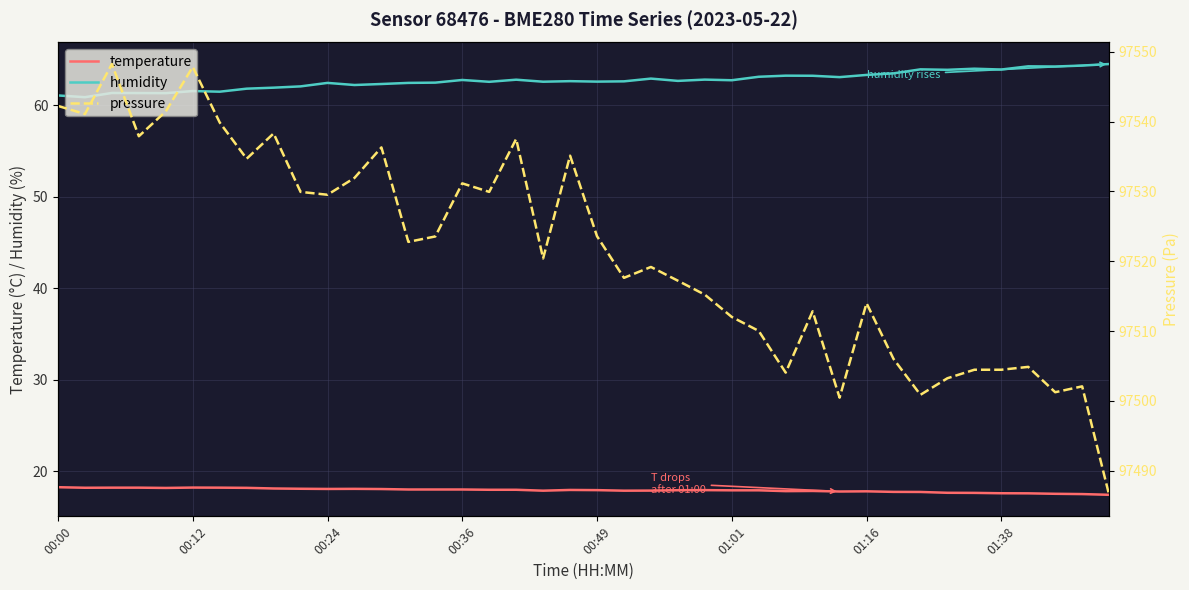

Is it true that humidity equals 15.3 at 01:16?

False